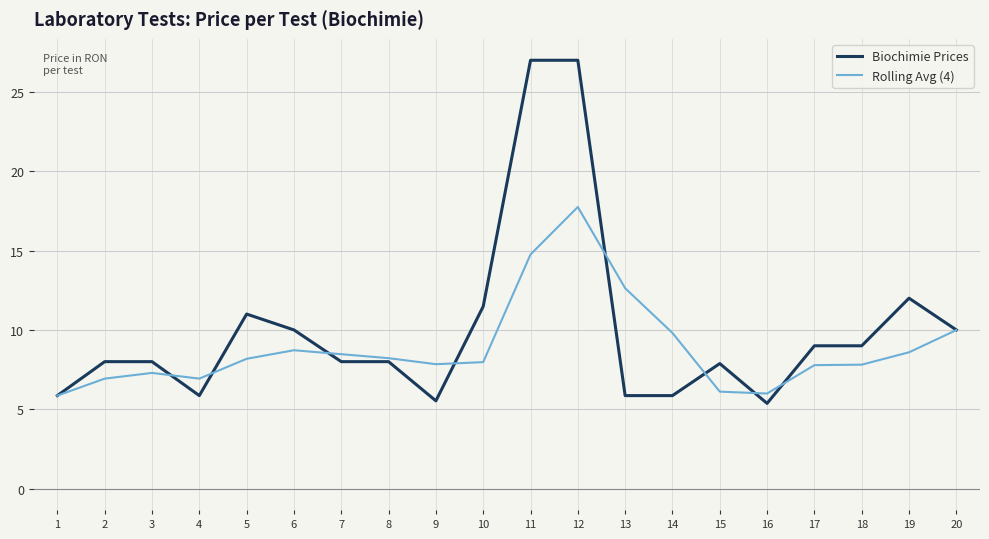

What is the difference between the maximum and minimum values in the Biochimie Prices series?

21.6